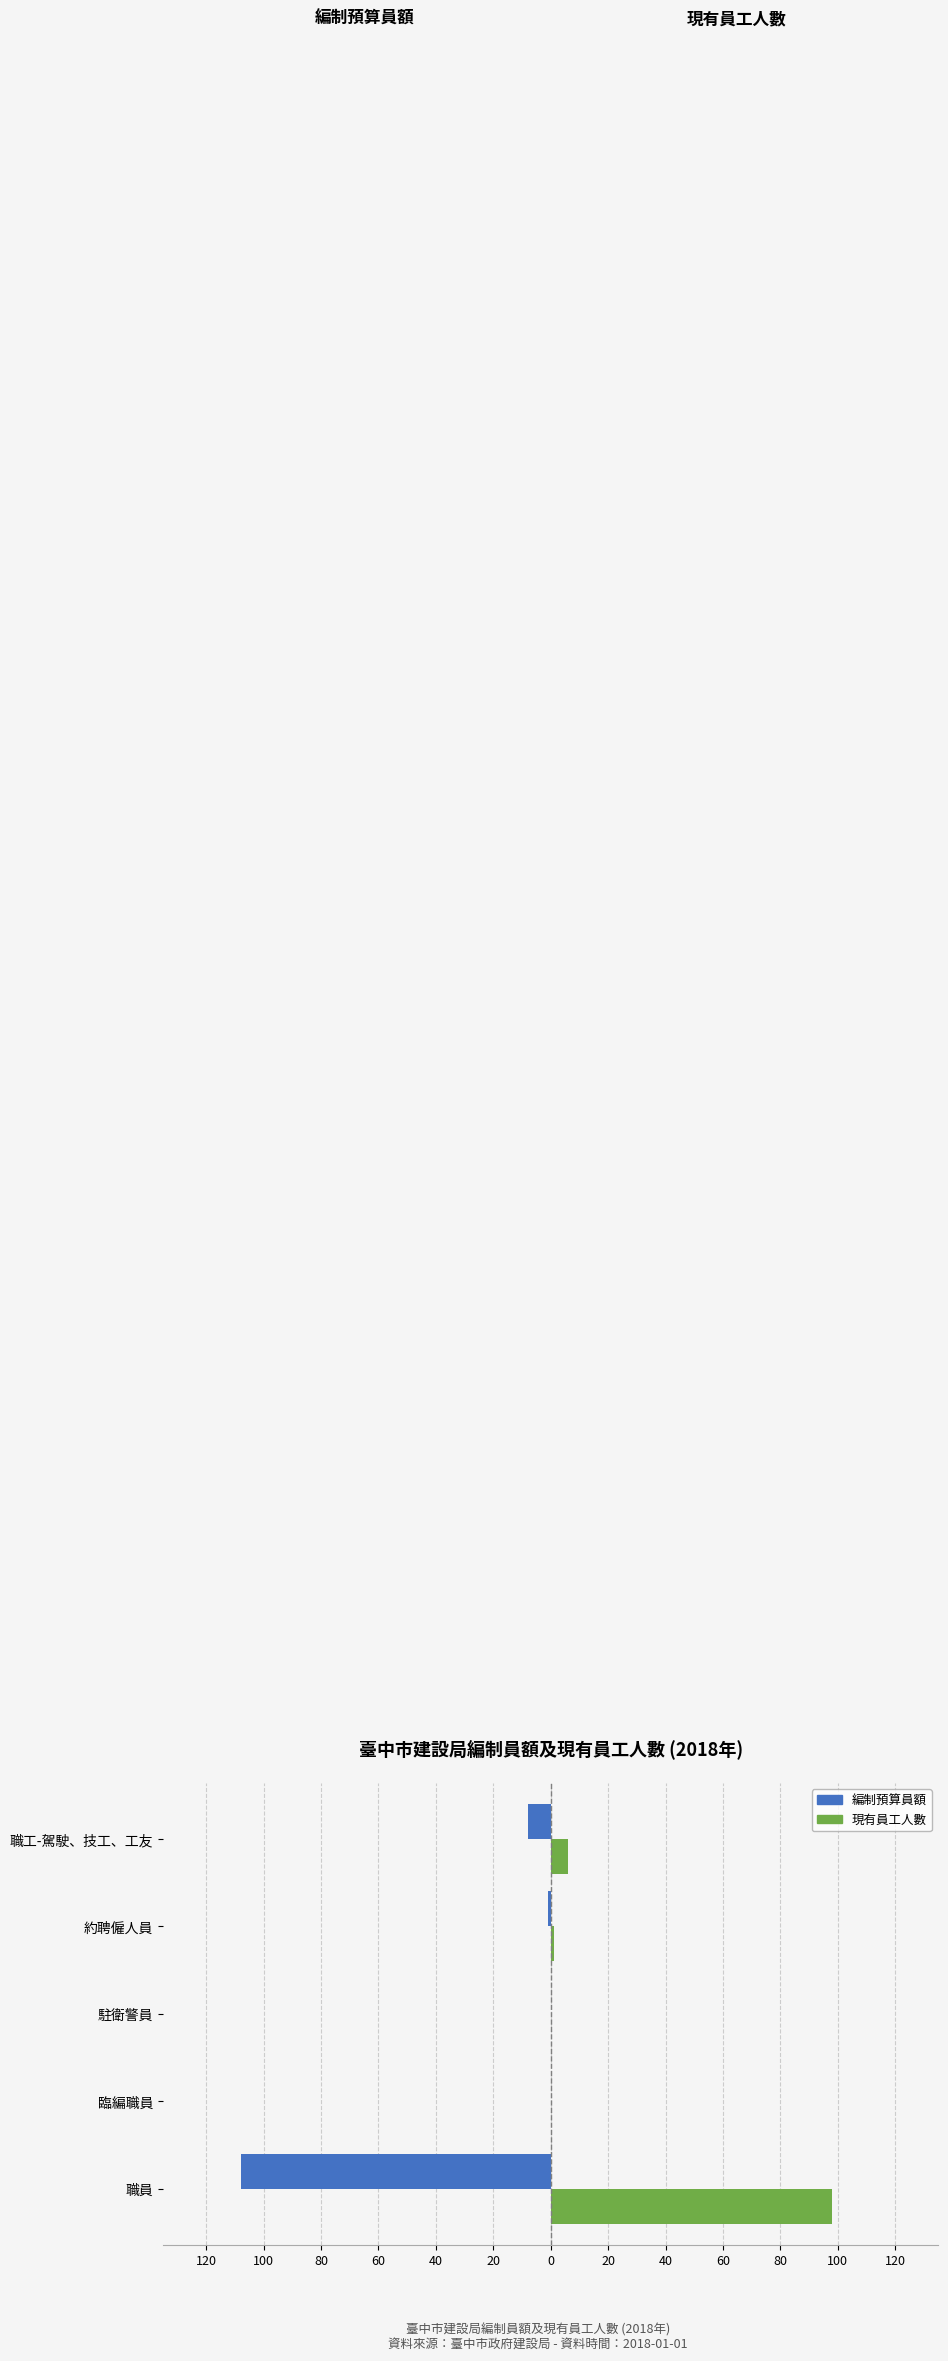

What are all the series names shown in the legend?

編制預算員額, 現有員工人數